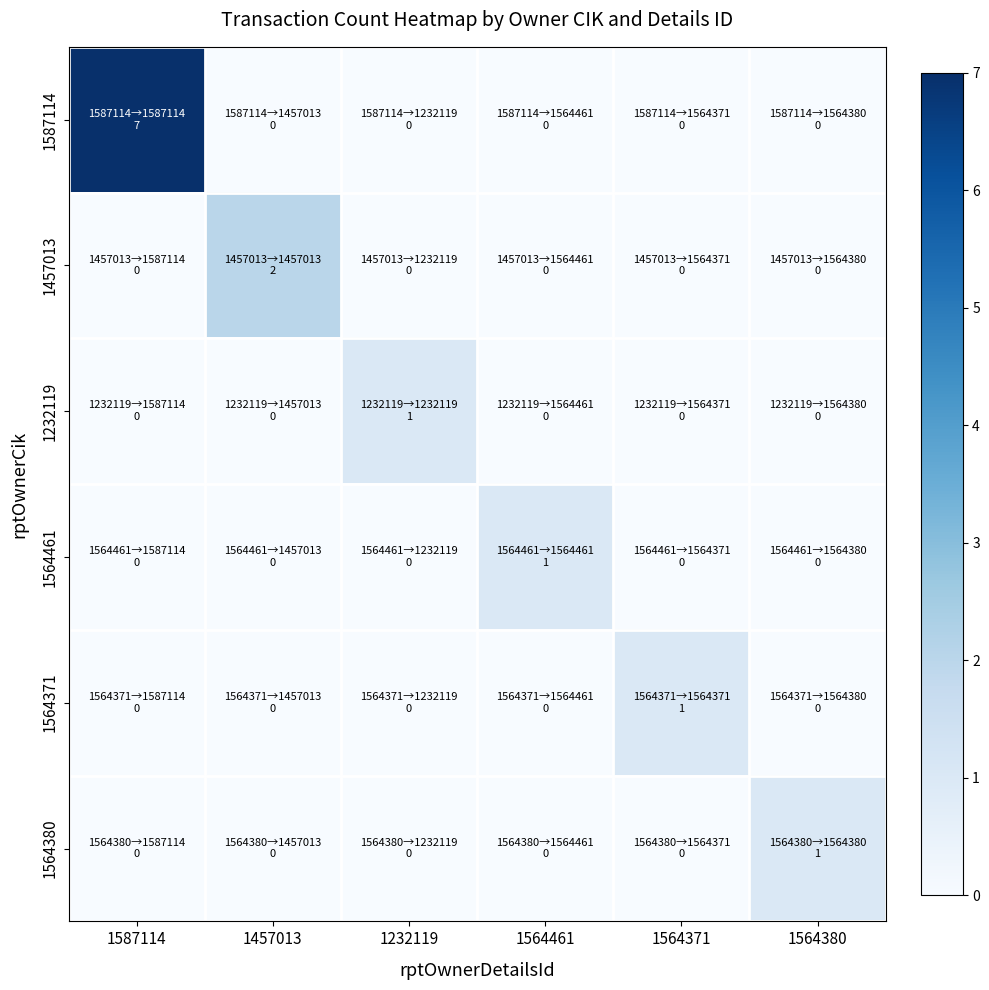

Reading right to left, list all the values displayed in this chart.

1587114: 1564380=0	1564371=0	1564461=0	1232119=0	1457013=0	1587114=7
1457013: 1564380=0	1564371=0	1564461=0	1232119=0	1457013=2	1587114=0
1232119: 1564380=0	1564371=0	1564461=0	1232119=1	1457013=0	1587114=0
1564461: 1564380=0	1564371=0	1564461=1	1232119=0	1457013=0	1587114=0
1564371: 1564380=0	1564371=1	1564461=0	1232119=0	1457013=0	1587114=0
1564380: 1564380=1	1564371=0	1564461=0	1232119=0	1457013=0	1587114=0